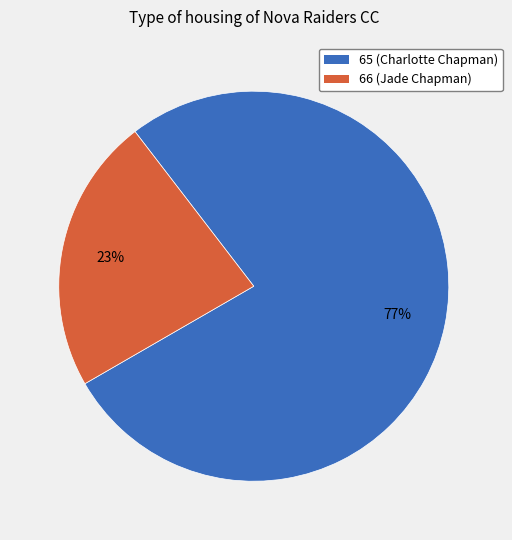

What percentage is the 65 (Charlotte Chapman) slice, to the nearest percent?

77%